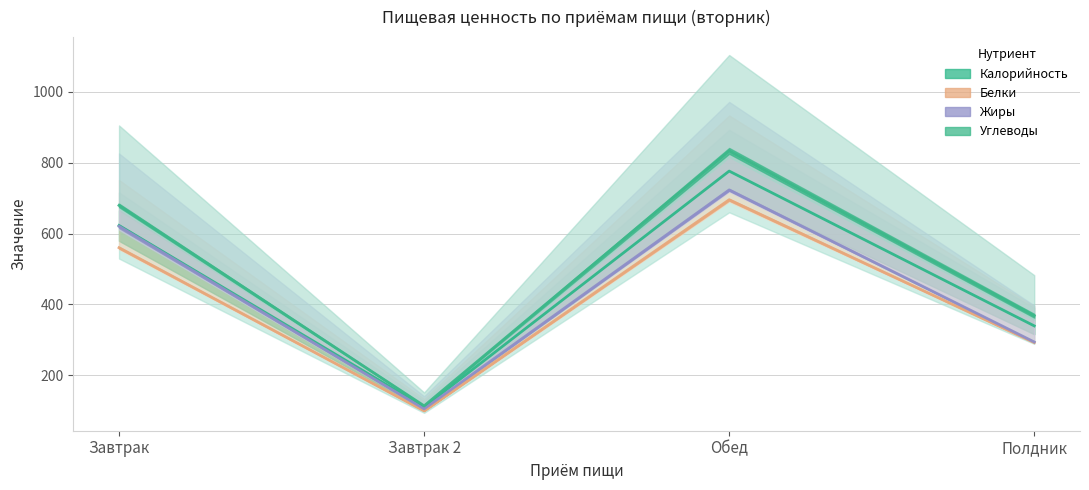

What is the label of the 1st point from the right?

Полдник